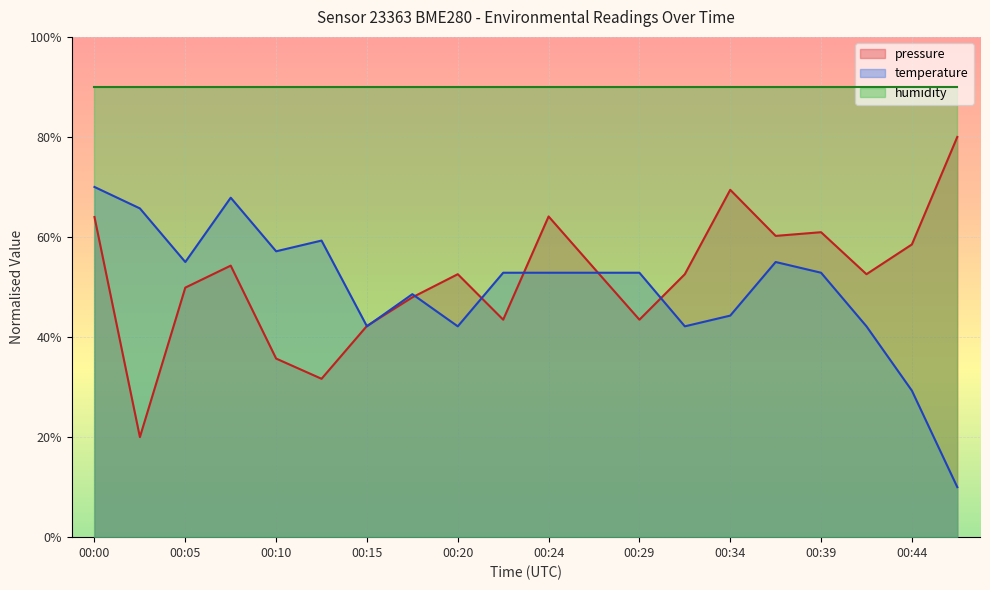

In pressure, how many points are lower than both neighbors (excluding endpoints)?

6